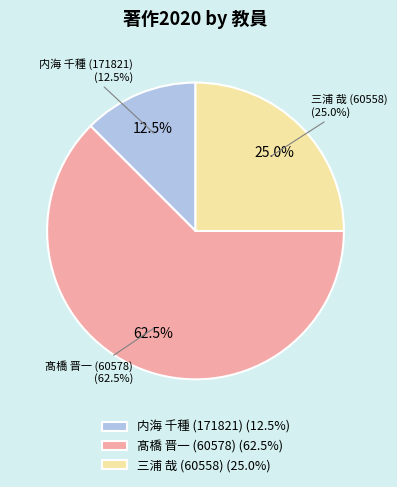

What portion of the pie excludes 髙橋 晋一 (60578)?

37.5%